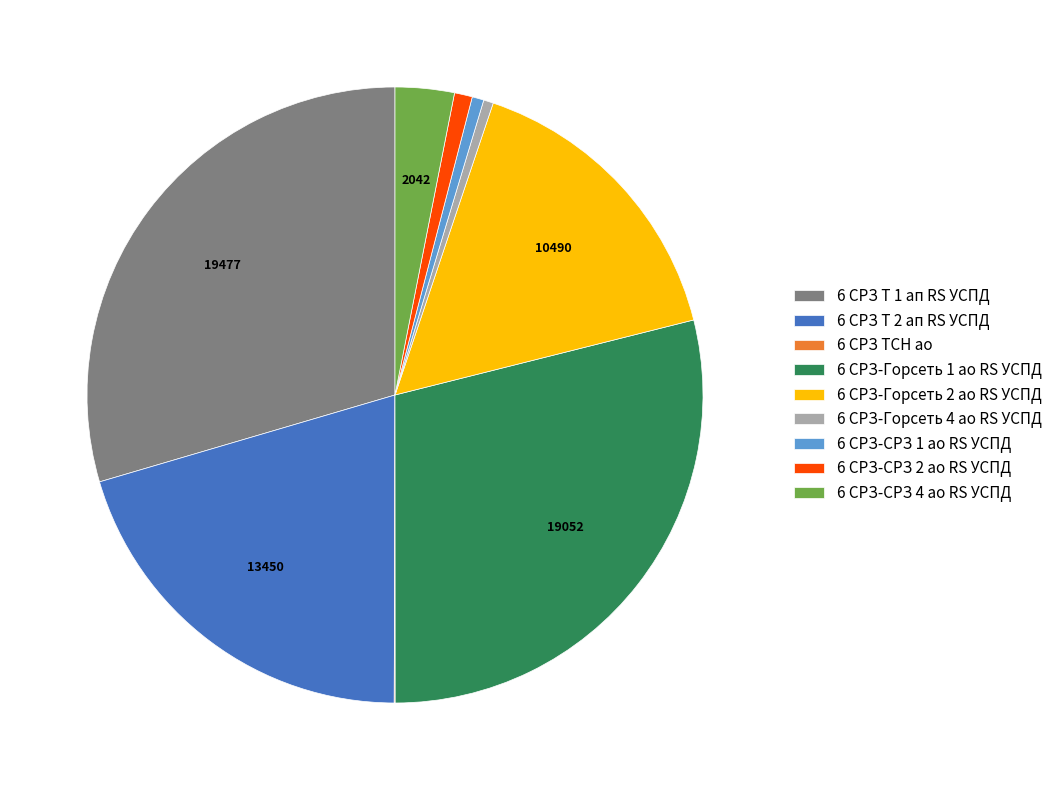

Does 6 СРЗ-СРЗ 4 ао RS УСПД represent more than half of the total?

No